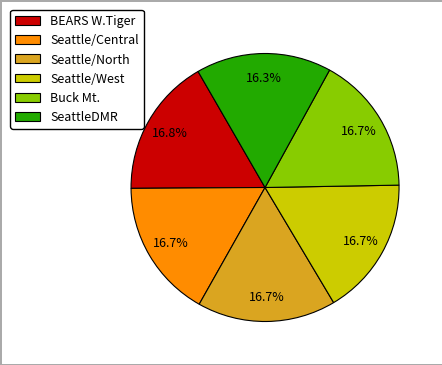

Does Buck Mt. account for over 50% of the chart?

No